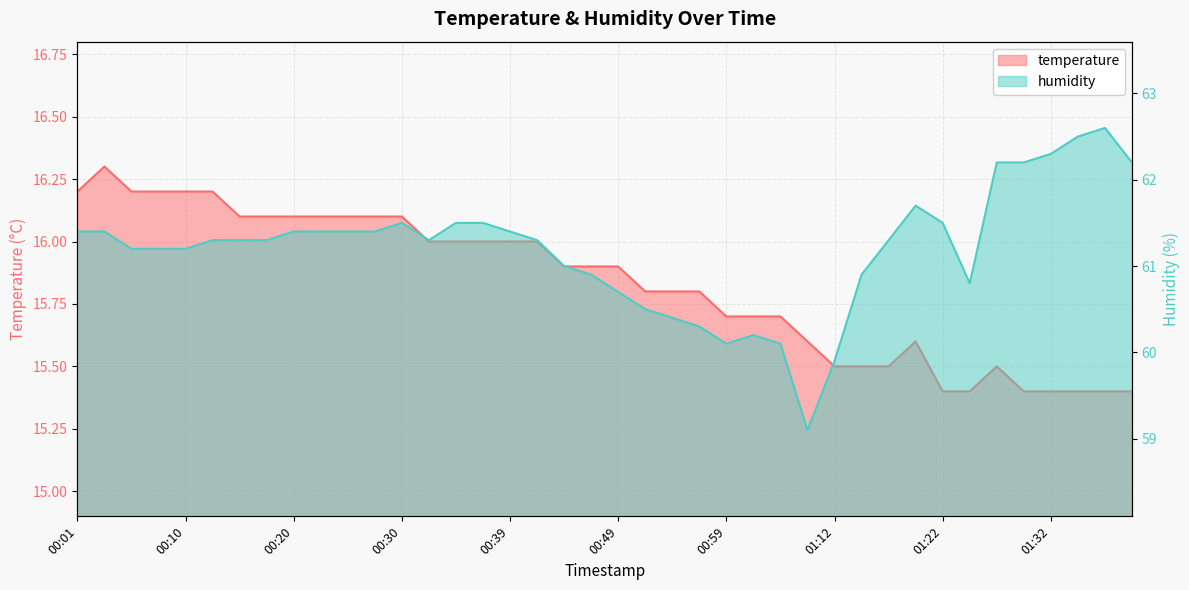

How many lines are shown in the chart?

2